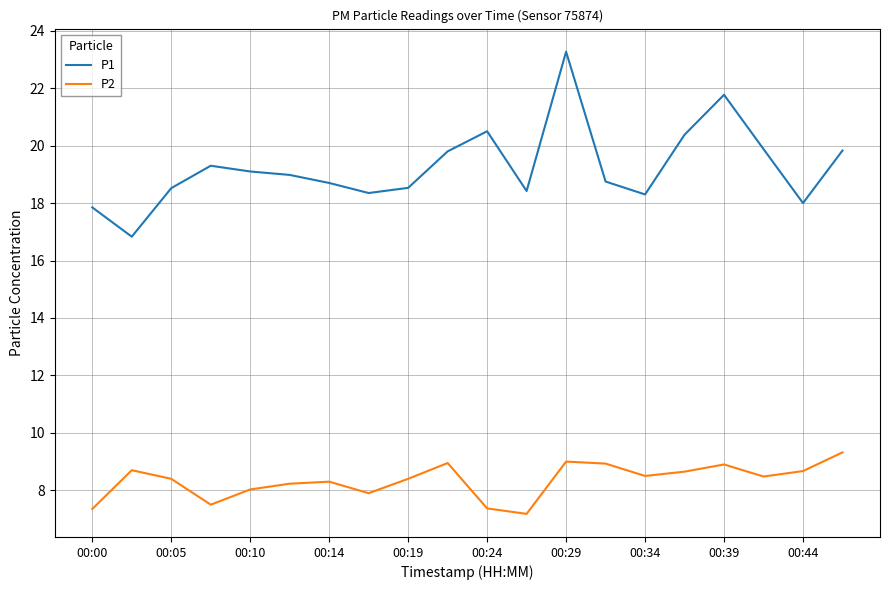

What is the smallest value displayed?

7.2